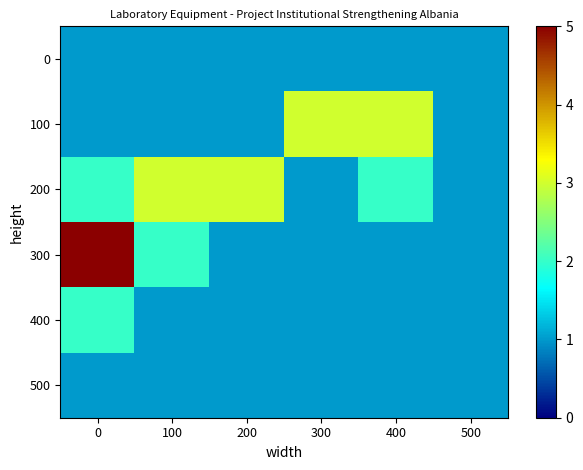

Reading right to left, list all the values displayed in this chart.

0: 500=1	400=1	300=1	200=1	100=1	0=1
100: 500=1	400=3	300=3	200=1	100=1	0=1
200: 500=1	400=2	300=1	200=3	100=3	0=2
300: 500=1	400=1	300=1	200=1	100=2	0=5
400: 500=1	400=1	300=1	200=1	100=1	0=2
500: 500=1	400=1	300=1	200=1	100=1	0=1